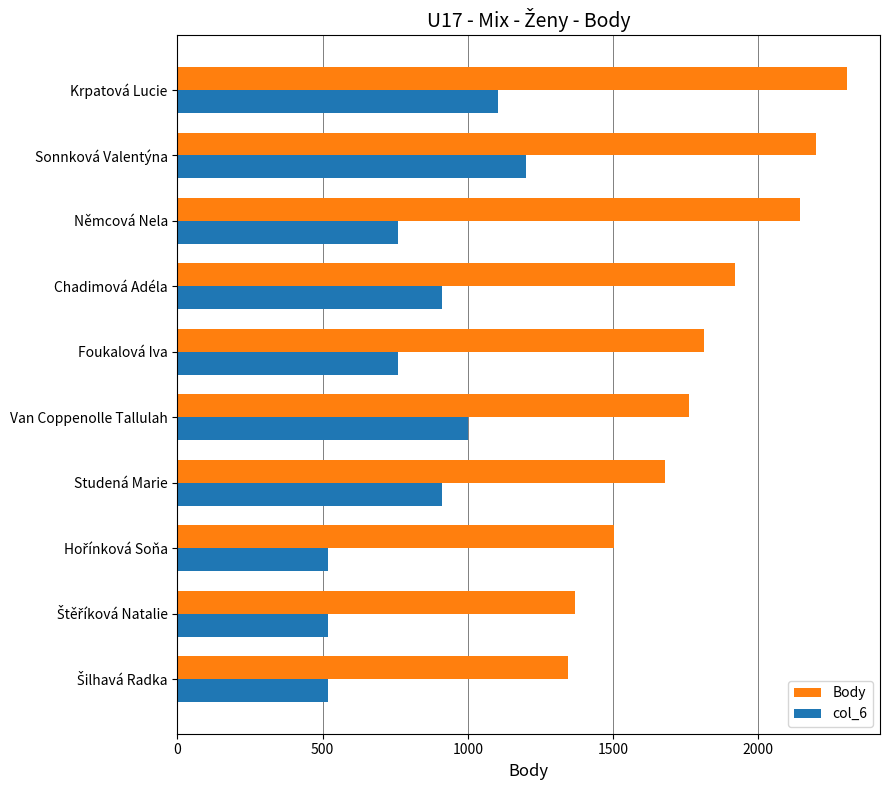

What is the maximum value shown in the chart?

2304